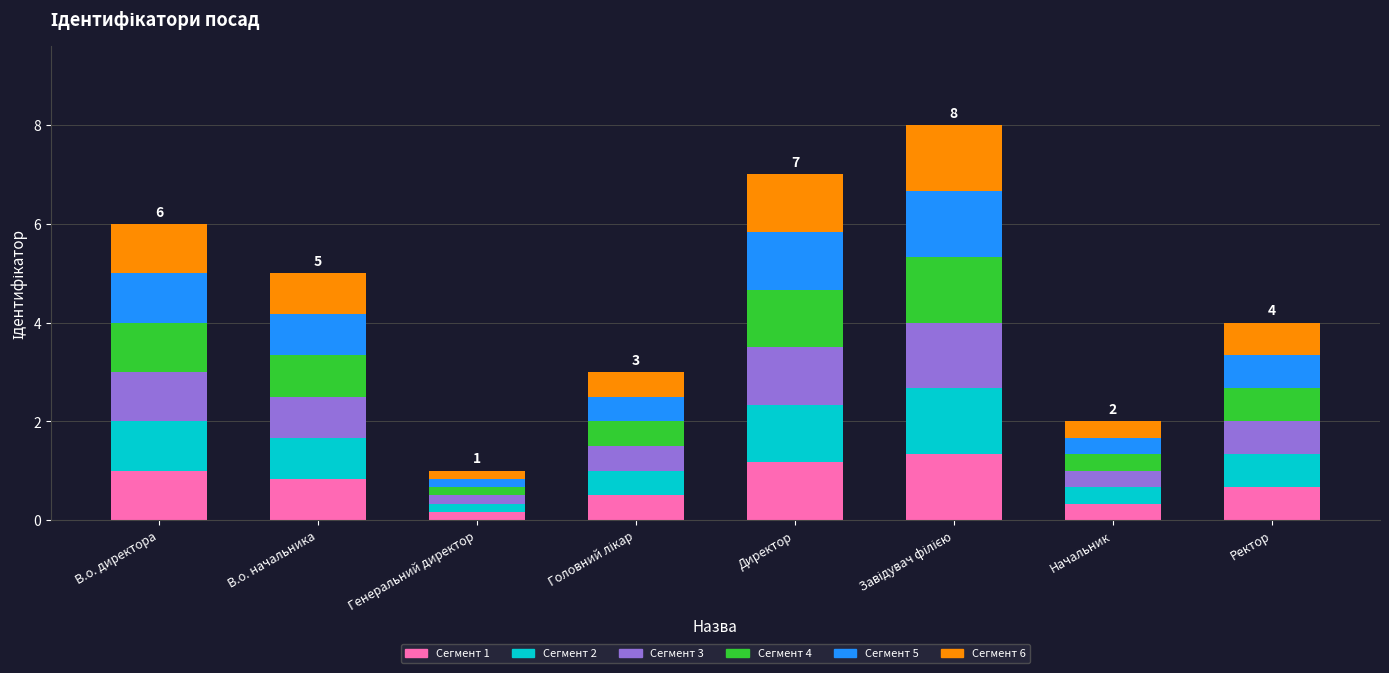

What is the maximum value for Сегмент 1?

1.3